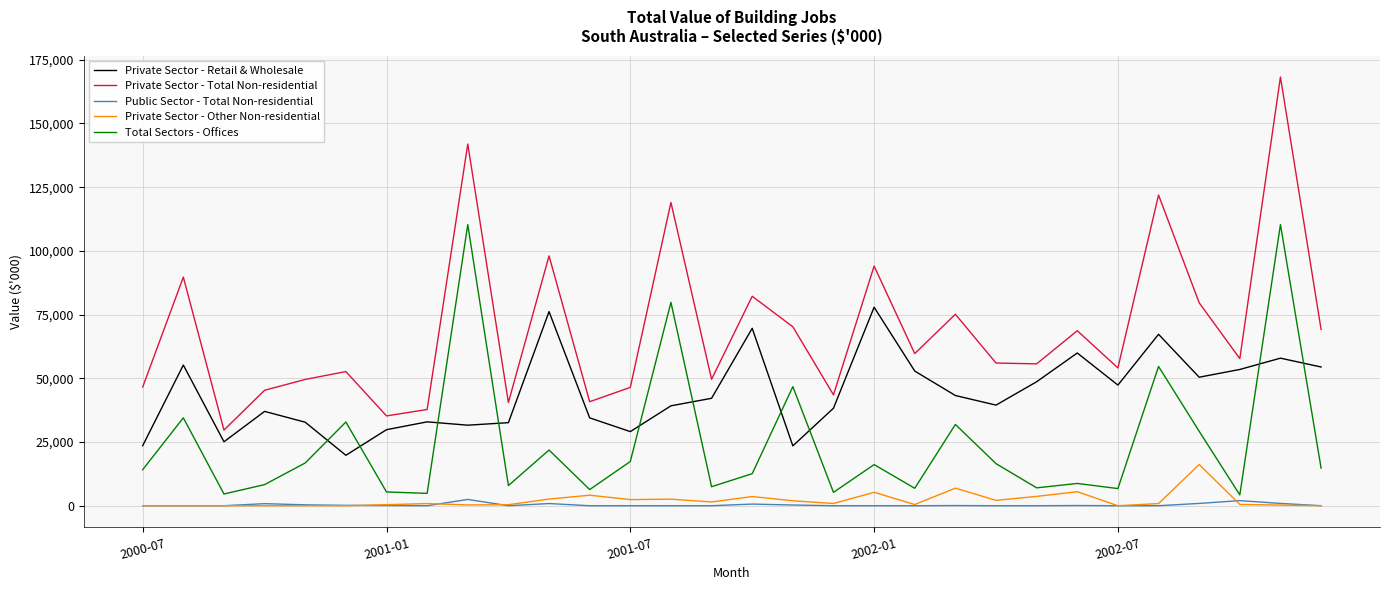

List the series in order of their peak value, lowest first.

Public Sector - Total Non-residential, Private Sector - Other Non-residential, Private Sector - Retail & Wholesale, Total Sectors - Offices, Private Sector - Total Non-residential